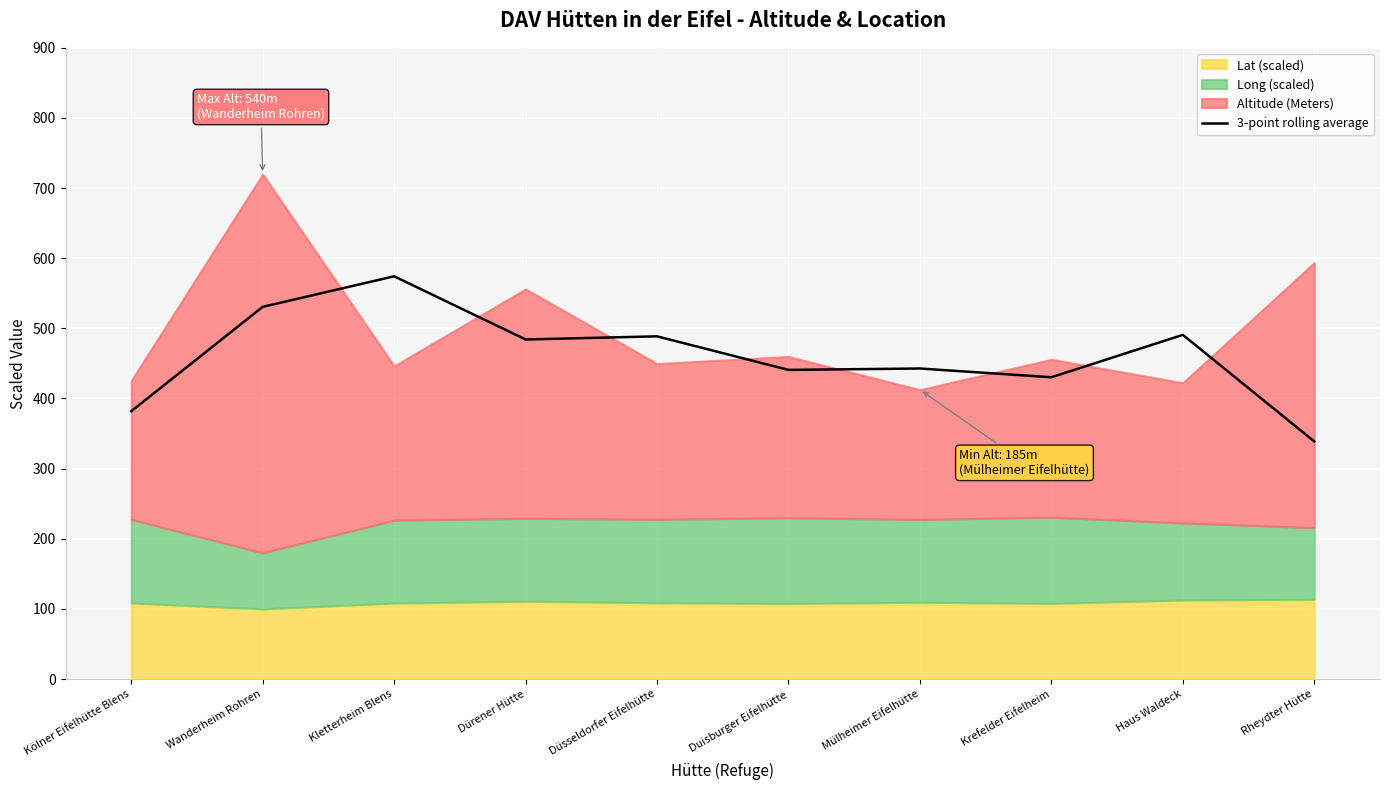

True or false: the data shows 430.3 at Krefelder Eifelheim.

True